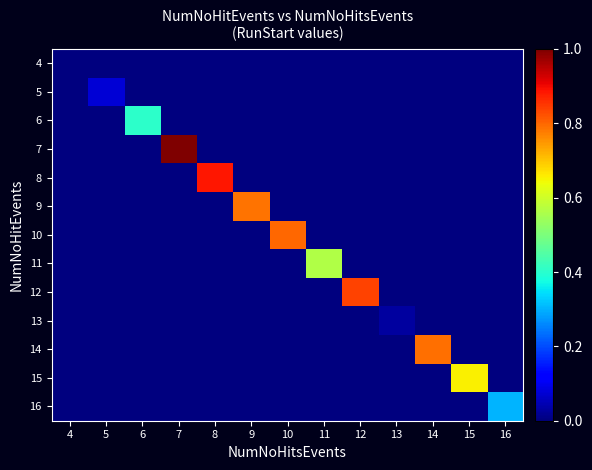

At how many categories does at least one series exceed 0?

12